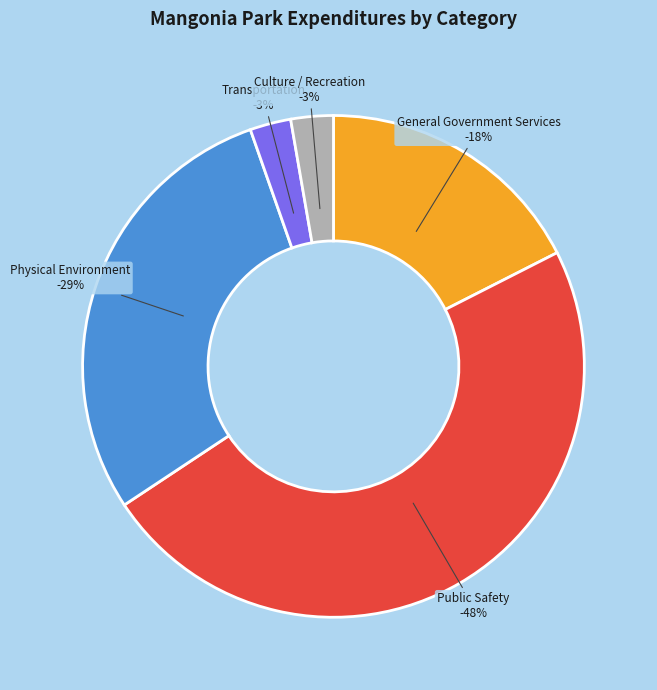

Which has a higher value, Transportation or Culture / Recreation?

Culture / Recreation